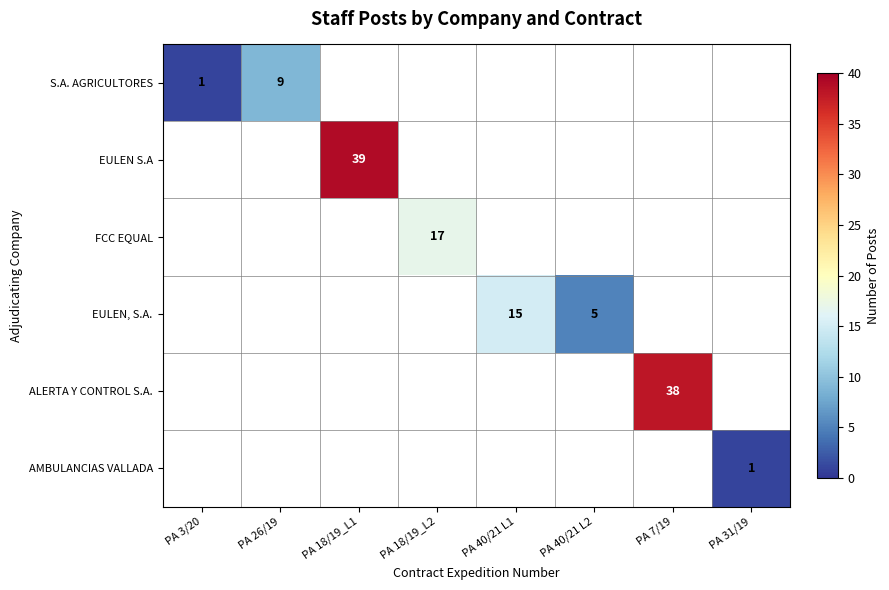

True or false: S.A. AGRICULTORES has a value of 14 at PA 26/19.

False